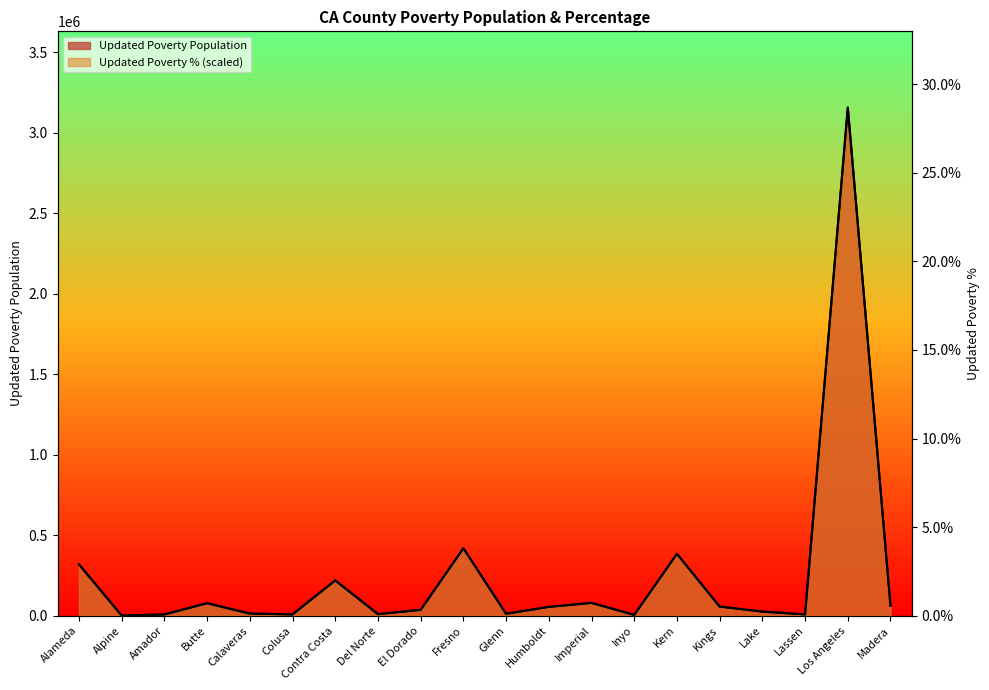

What value does the Updated Poverty Population series have at Fresno?

418585.2